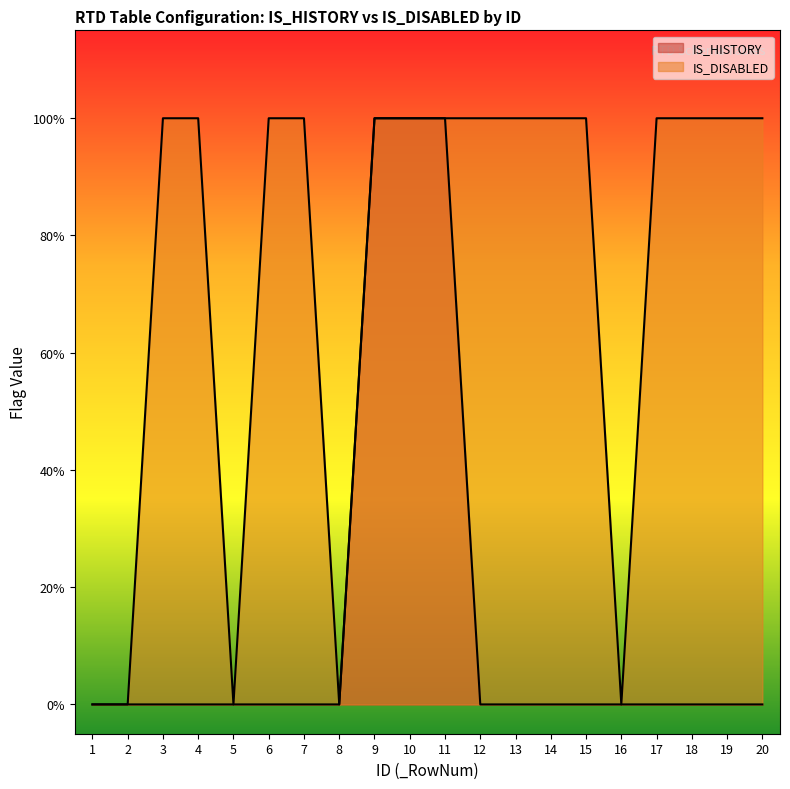

Is it true that IS_DISABLED equals 2 at 6?

False